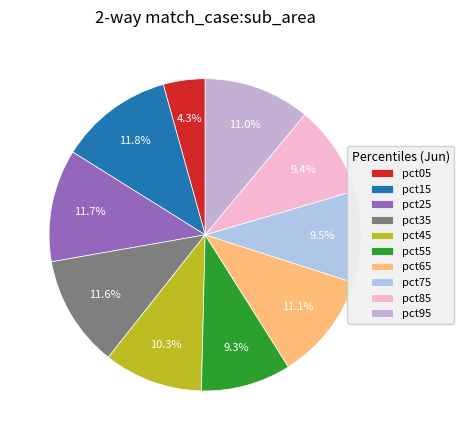

What percentage is the pct05 slice, to the nearest percent?

4%